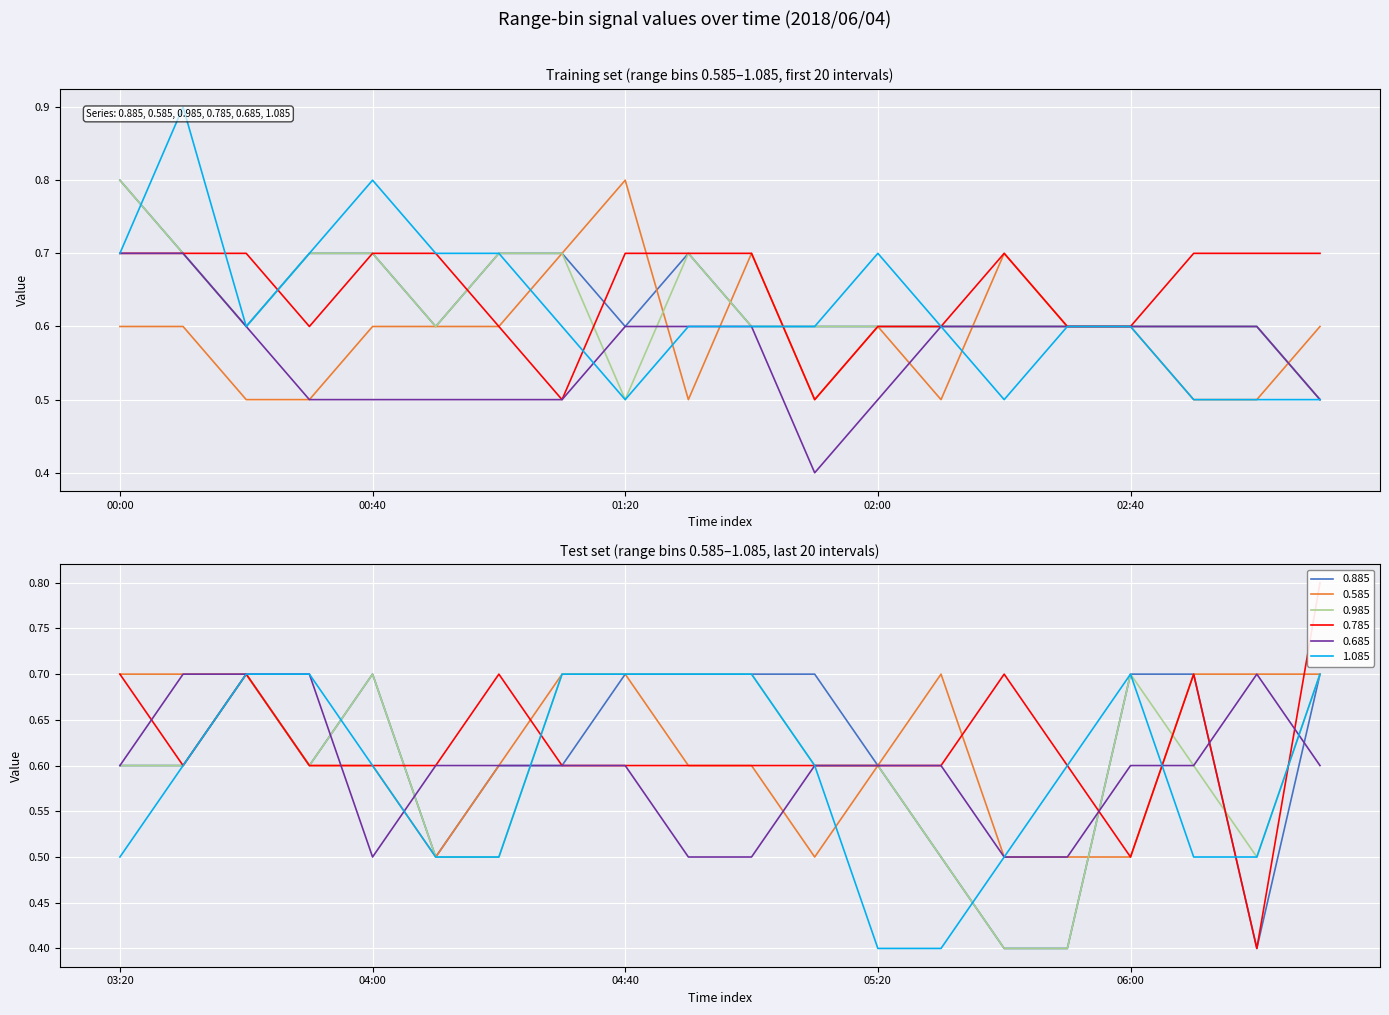

What value does the 0.885 series have at 2018/06/04 04:30?

0.6